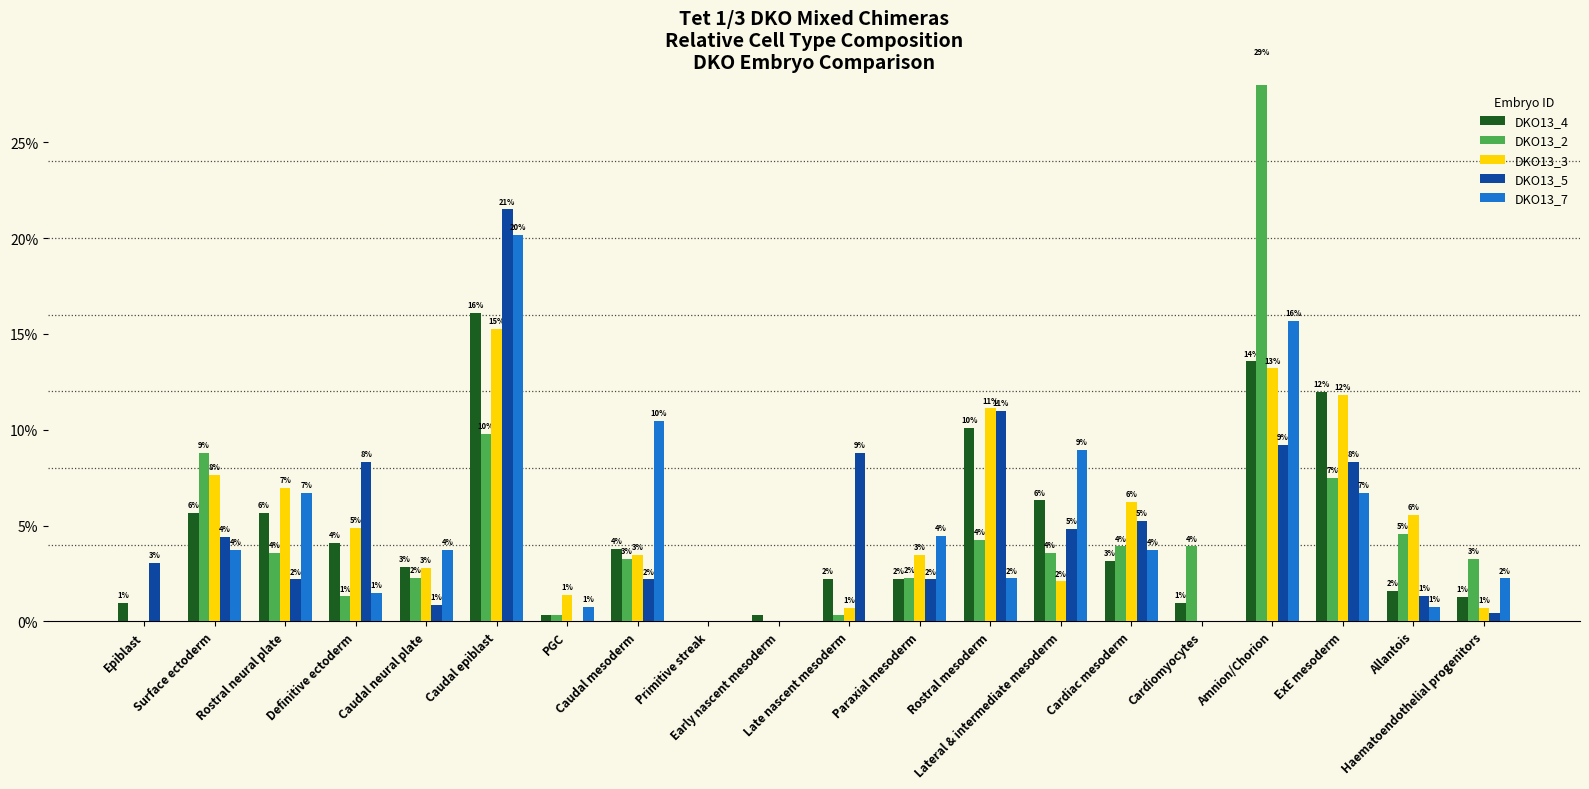

What position from the left is Caudal mesoderm?

8